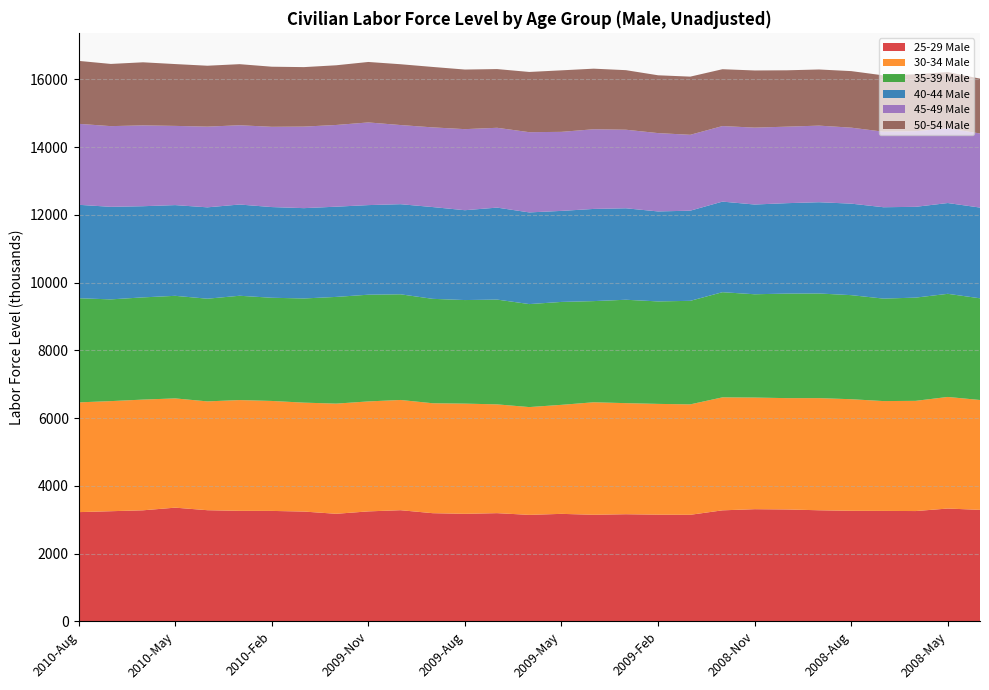

Reading left to right, extract all data points from this chart.

25-29 Male: 2010-Aug=3228	2010-Jul=3255	2010-Jun=3282	2010-May=3360	2010-Apr=3285	2010-Mar=3266	2010-Feb=3264	2010-Jan=3245	2009-Dec=3179	2009-Nov=3250	2009-Oct=3285	2009-Sep=3197	2009-Aug=3178	2009-Jul=3198	2009-Jun=3147	2009-May=3177	2009-Apr=3150	2009-Mar=3166	2009-Feb=3153	2009-Jan=3149	2008-Dec=3281	2008-Nov=3315	2008-Oct=3307	2008-Sep=3283	2008-Aug=3267	2008-Jul=3264	2008-Jun=3260	2008-May=3334	2008-Apr=3295
30-34 Male: 2010-Aug=3240	2010-Jul=3250	2010-Jun=3268	2010-May=3225	2010-Apr=3212	2010-Mar=3270	2010-Feb=3246	2010-Jan=3215	2009-Dec=3252	2009-Nov=3246	2009-Oct=3254	2009-Sep=3245	2009-Aug=3253	2009-Jul=3211	2009-Jun=3182	2009-May=3218	2009-Apr=3321	2009-Mar=3279	2009-Feb=3270	2009-Jan=3260	2008-Dec=3335	2008-Nov=3295	2008-Oct=3286	2008-Sep=3310	2008-Aug=3294	2008-Jul=3242	2008-Jun=3253	2008-May=3294	2008-Apr=3243
35-39 Male: 2010-Aug=3074	2010-Jul=3003	2010-Jun=3017	2010-May=3028	2010-Apr=3031	2010-Mar=3079	2010-Feb=3046	2010-Jan=3075	2009-Dec=3150	2009-Nov=3150	2009-Oct=3119	2009-Sep=3082	2009-Aug=3057	2009-Jul=3093	2009-Jun=3040	2009-May=3038	2009-Apr=2986	2009-Mar=3052	2009-Feb=3025	2009-Jan=3056	2008-Dec=3104	2008-Nov=3049	2008-Oct=3086	2008-Sep=3089	2008-Aug=3072	2008-Jul=3025	2008-Jun=3047	2008-May=3044	2008-Apr=3002
40-44 Male: 2010-Aug=2758	2010-Jul=2732	2010-Jun=2691	2010-May=2678	2010-Apr=2697	2010-Mar=2693	2010-Feb=2677	2010-Jan=2666	2009-Dec=2663	2009-Nov=2645	2009-Oct=2660	2009-Sep=2709	2009-Aug=2652	2009-Jul=2715	2009-Jun=2706	2009-May=2687	2009-Apr=2721	2009-Mar=2700	2009-Feb=2656	2009-Jan=2661	2008-Dec=2674	2008-Nov=2649	2008-Oct=2669	2008-Sep=2694	2008-Aug=2701	2008-Jul=2697	2008-Jun=2680	2008-May=2680	2008-Apr=2678
45-49 Male: 2010-Aug=2390	2010-Jul=2382	2010-Jun=2386	2010-May=2338	2010-Apr=2382	2010-Mar=2340	2010-Feb=2369	2010-Jan=2407	2009-Dec=2412	2009-Nov=2440	2009-Oct=2336	2009-Sep=2352	2009-Aug=2393	2009-Jul=2356	2009-Jun=2368	2009-May=2333	2009-Apr=2352	2009-Mar=2319	2009-Feb=2312	2009-Jan=2240	2008-Dec=2230	2008-Nov=2270	2008-Oct=2258	2008-Sep=2261	2008-Aug=2243	2008-Jul=2230	2008-Jun=2232	2008-May=2205	2008-Apr=2187
50-54 Male: 2010-Aug=1858	2010-Jul=1836	2010-Jun=1862	2010-May=1825	2010-Apr=1798	2010-Mar=1803	2010-Feb=1774	2010-Jan=1756	2009-Dec=1762	2009-Nov=1785	2009-Oct=1795	2009-Sep=1784	2009-Aug=1759	2009-Jul=1733	2009-Jun=1778	2009-May=1816	2009-Apr=1788	2009-Mar=1758	2009-Feb=1707	2009-Jan=1717	2008-Dec=1678	2008-Nov=1687	2008-Oct=1664	2008-Sep=1657	2008-Aug=1669	2008-Jul=1662	2008-Jun=1680	2008-May=1661	2008-Apr=1619